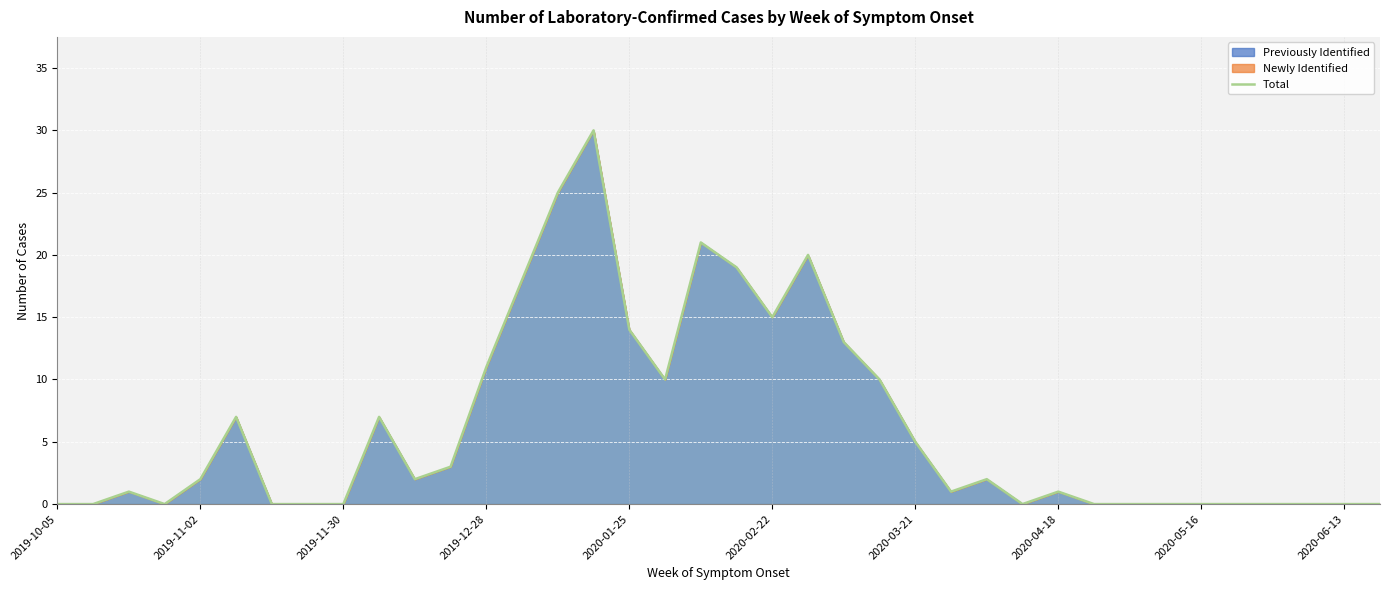

Does the chart display data point markers on the line(s)?

No